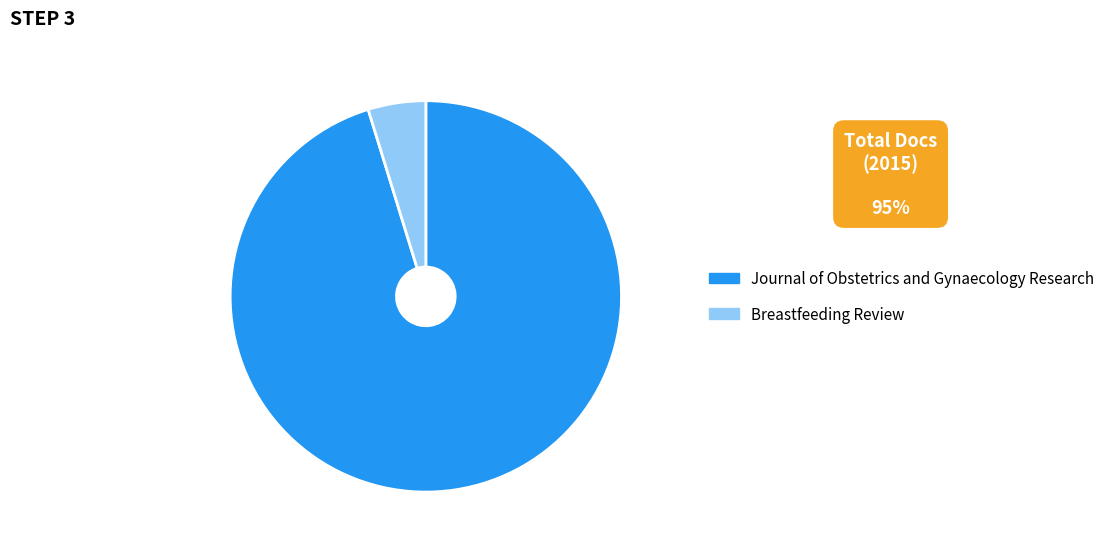

Rank the categories by value from highest to lowest.

Journal of Obstetrics and Gynaecology Research, Breastfeeding Review